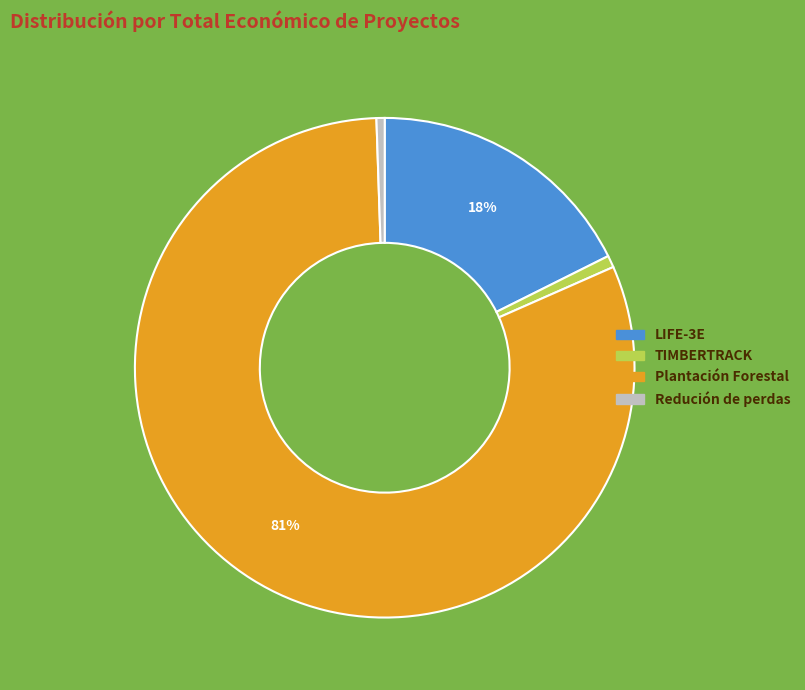

Does any single category account for the majority?

Yes